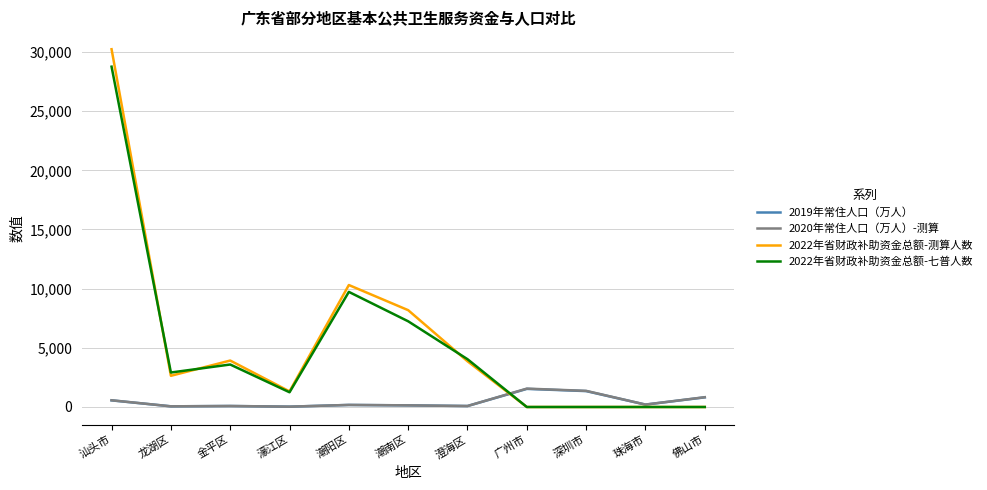

The value of 2022年省财政补助资金总额-测算人数 at 潮阳区 is 10306.5. True or false?

True